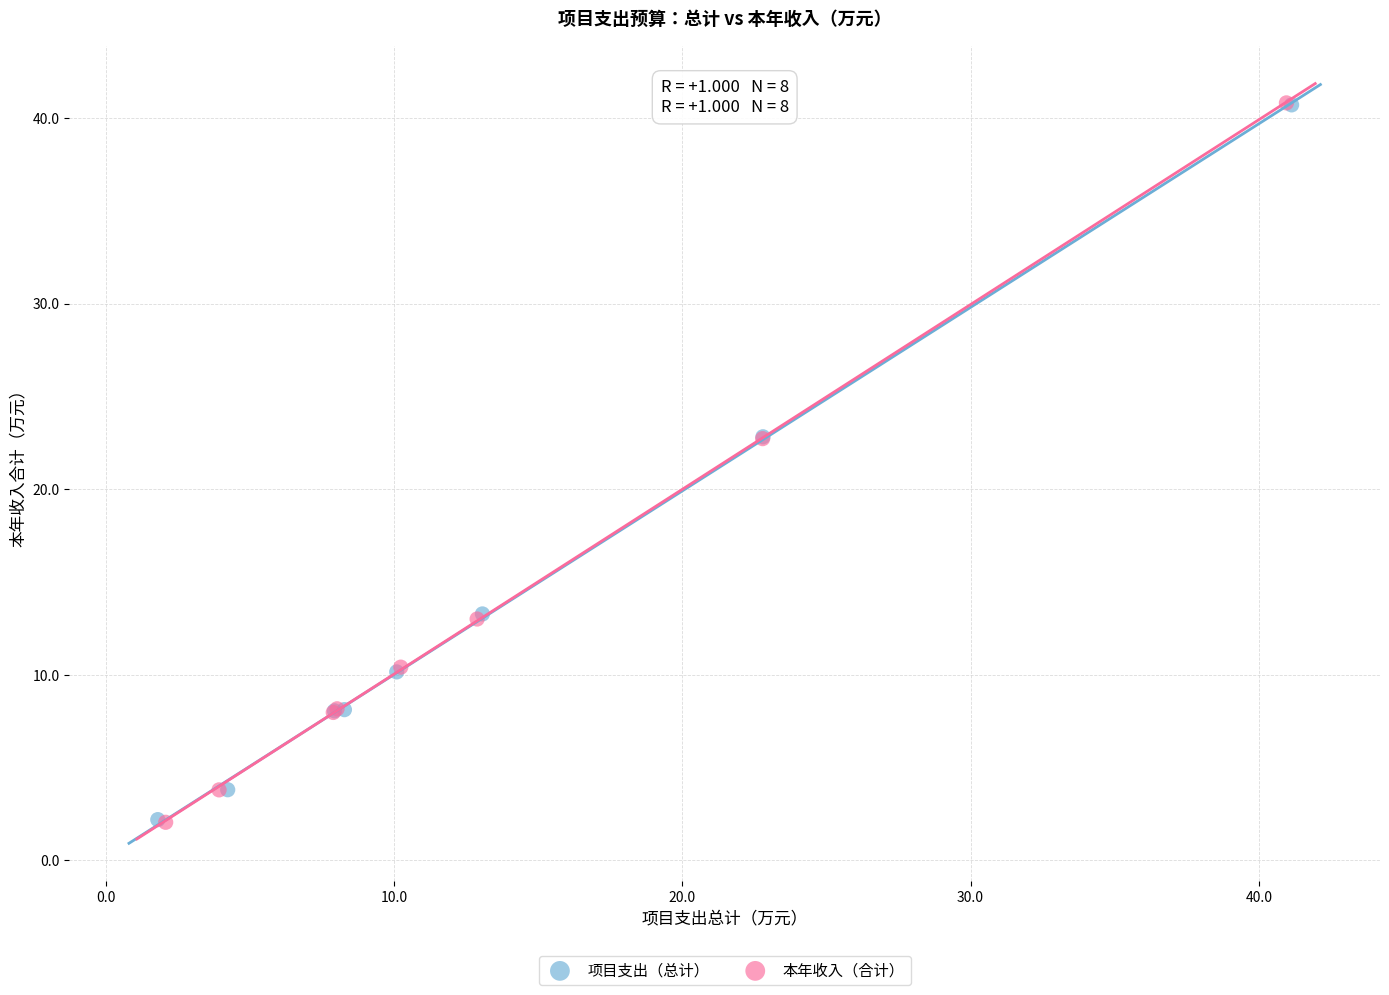

Which series has the largest Y range (max minus min)?

本年收入（合计）